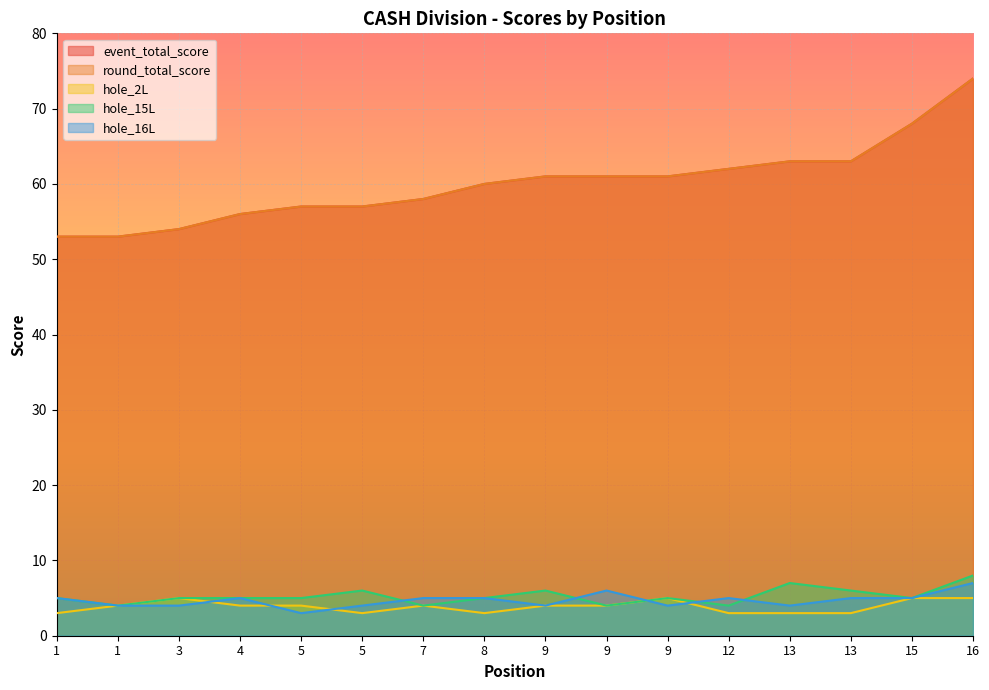

Reading right to left, extract all data points from this chart.

event_total_score: 74	68	63	63	62	61	61	61	60	58	57	57	56	54	53	53
round_total_score: 74	68	63	63	62	61	61	61	60	58	57	57	56	54	53	53
hole_2L: 5	5	3	3	3	5	4	4	3	4	3	4	4	5	4	3
hole_15L: 8	5	6	7	4	5	4	6	5	4	6	5	5	5	4	5
hole_16L: 7	5	5	4	5	4	6	4	5	5	4	3	5	4	4	5